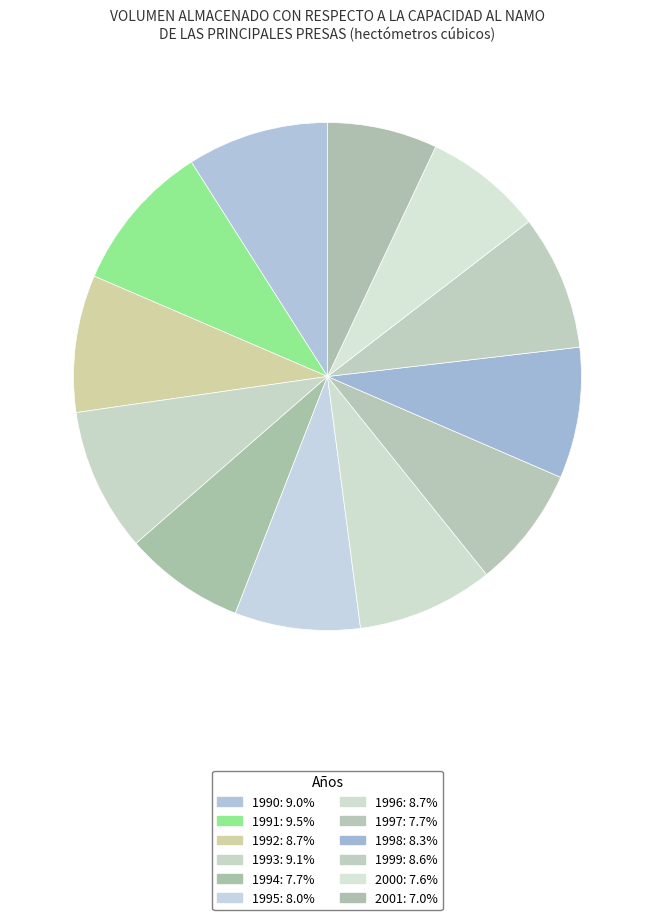

How many segments does this pie chart have?

12